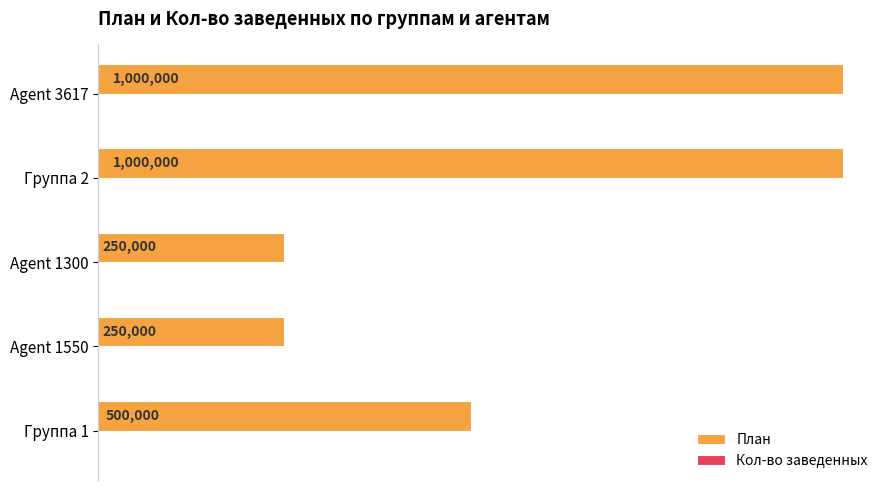

How many bars are there in each group?

2